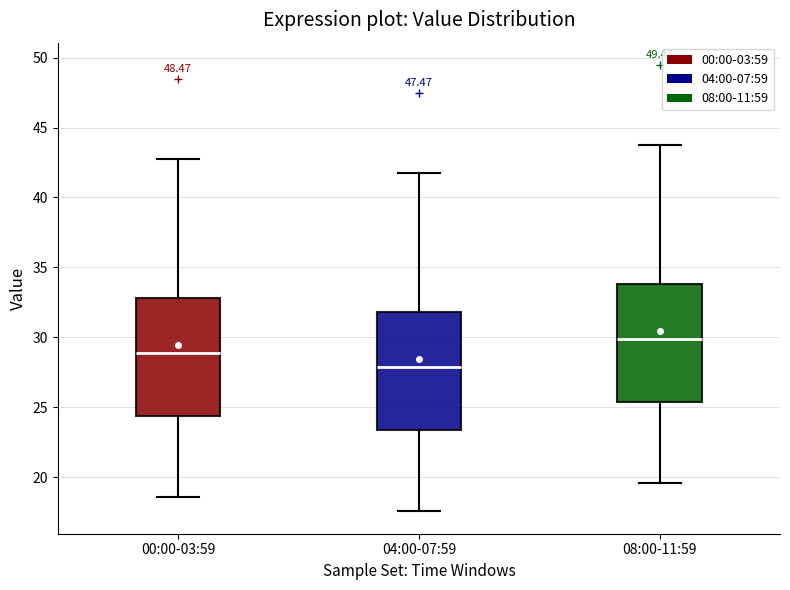

Which box has the highest median line?

08:00-11:59